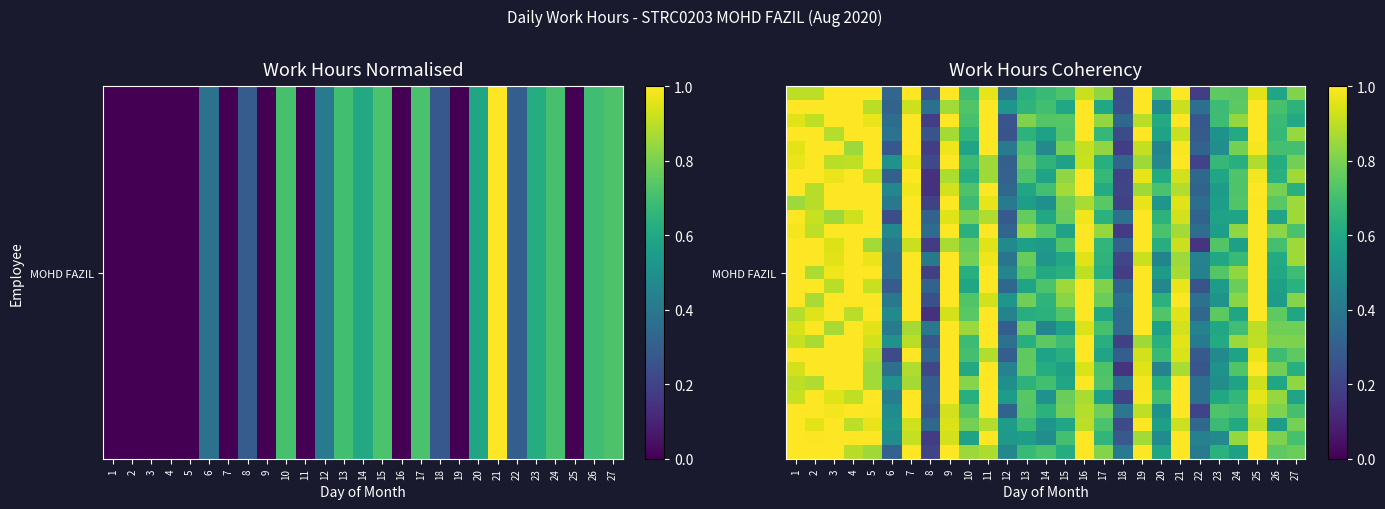

What is the difference between the maximum and minimum values in the MOHD FAZIL series?

0.8